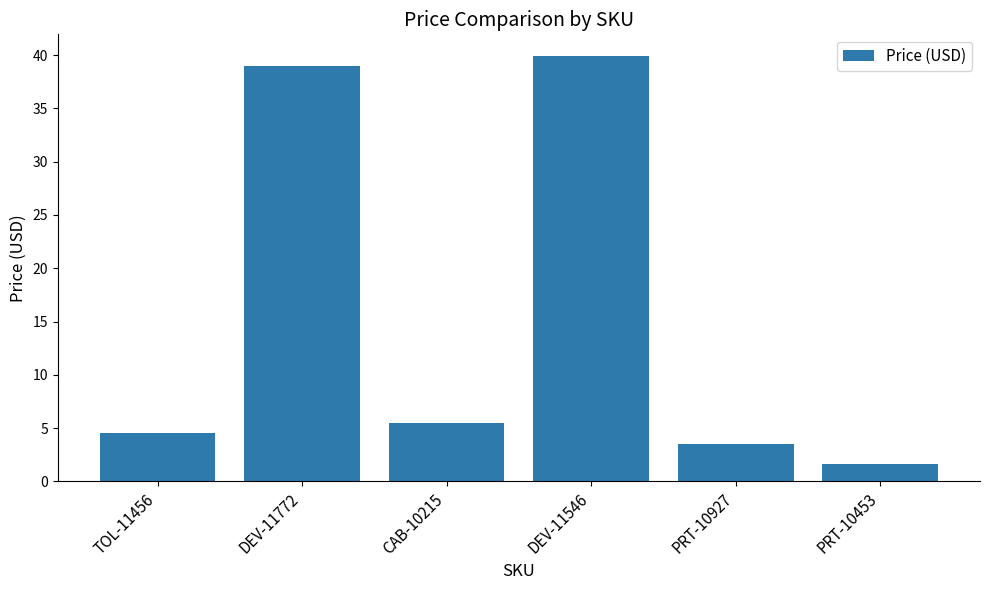

Between CAB-10215 and PRT-10453, which is larger?

CAB-10215